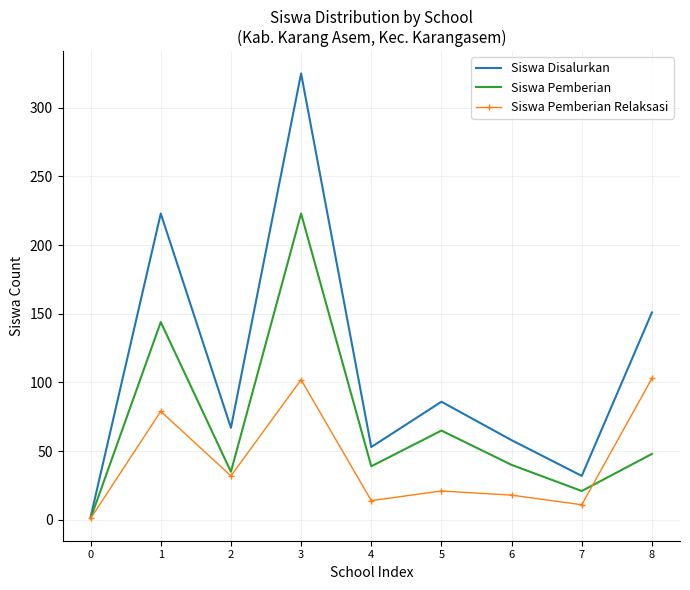

The value of Siswa Disalurkan at 8 is 85. True or false?

False